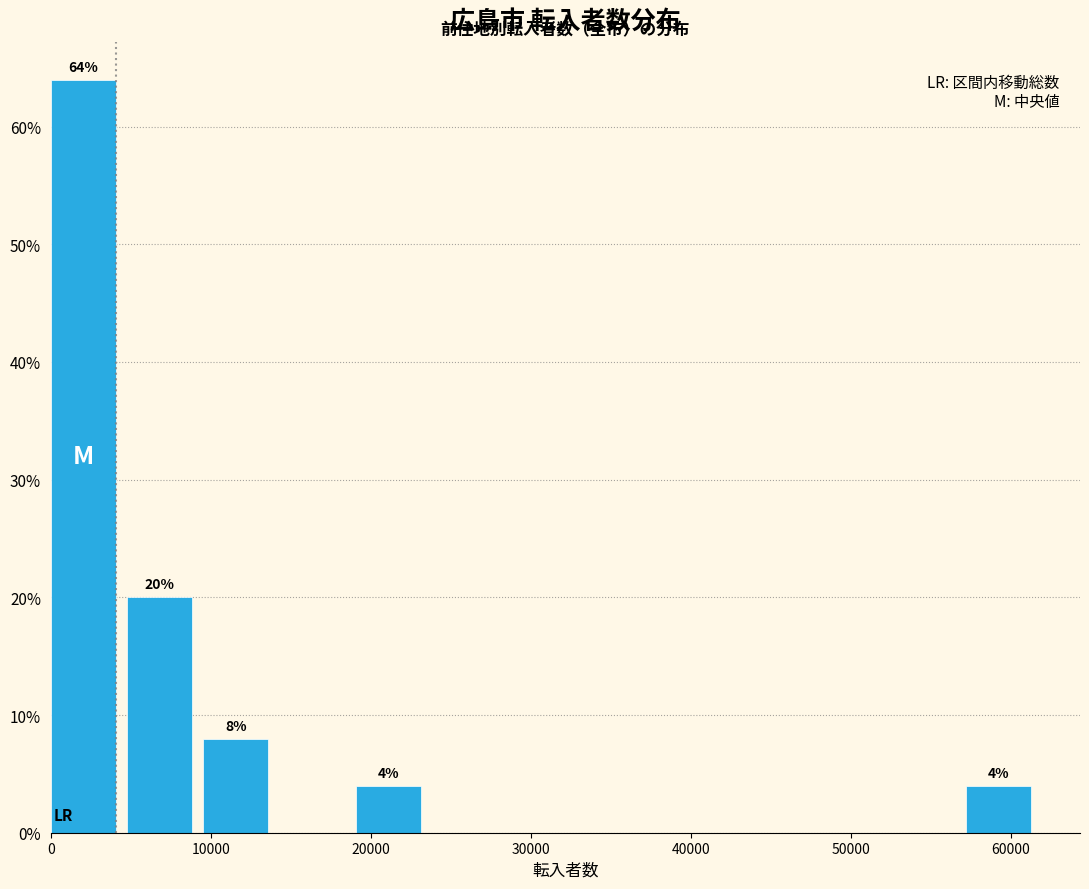

Which range on the x-axis has the tallest bar?

0 to 5000